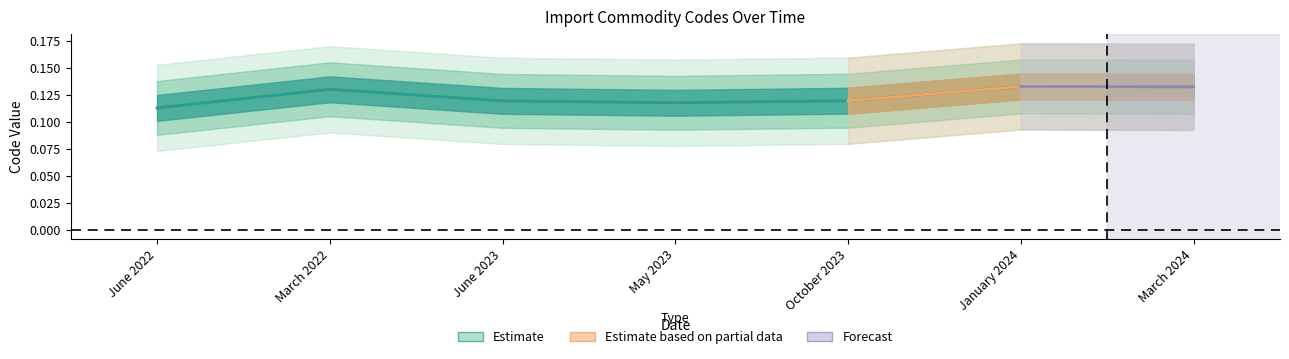

Between May 2023 and June 2023, which is larger?

June 2023